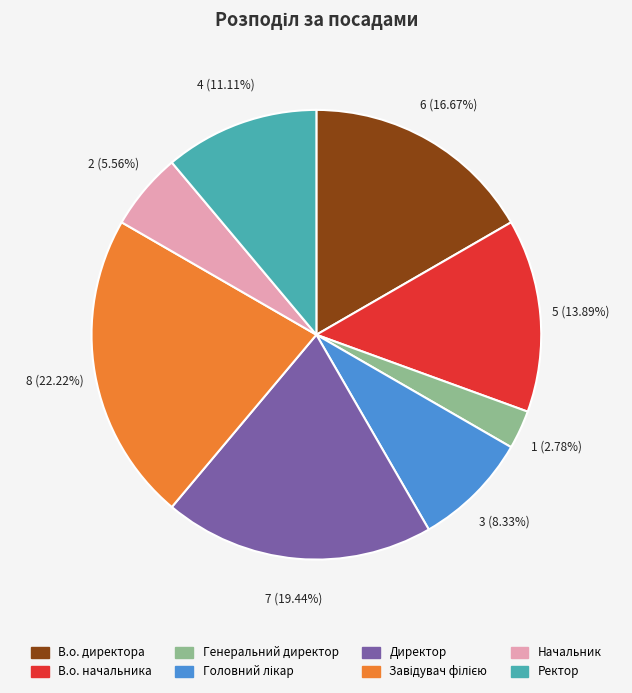

Count the number of slices in the pie.

8